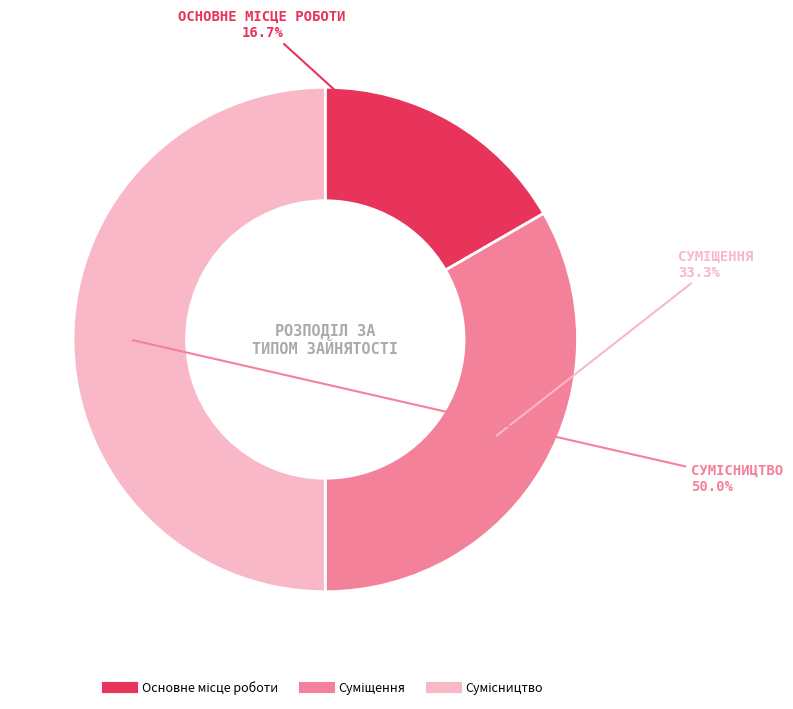

Does Сумісництво account for over 50% of the chart?

No